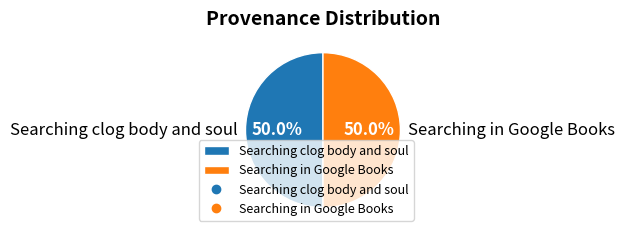

To the nearest percent, what percentage of the pie is Searching clog body and soul?

50%